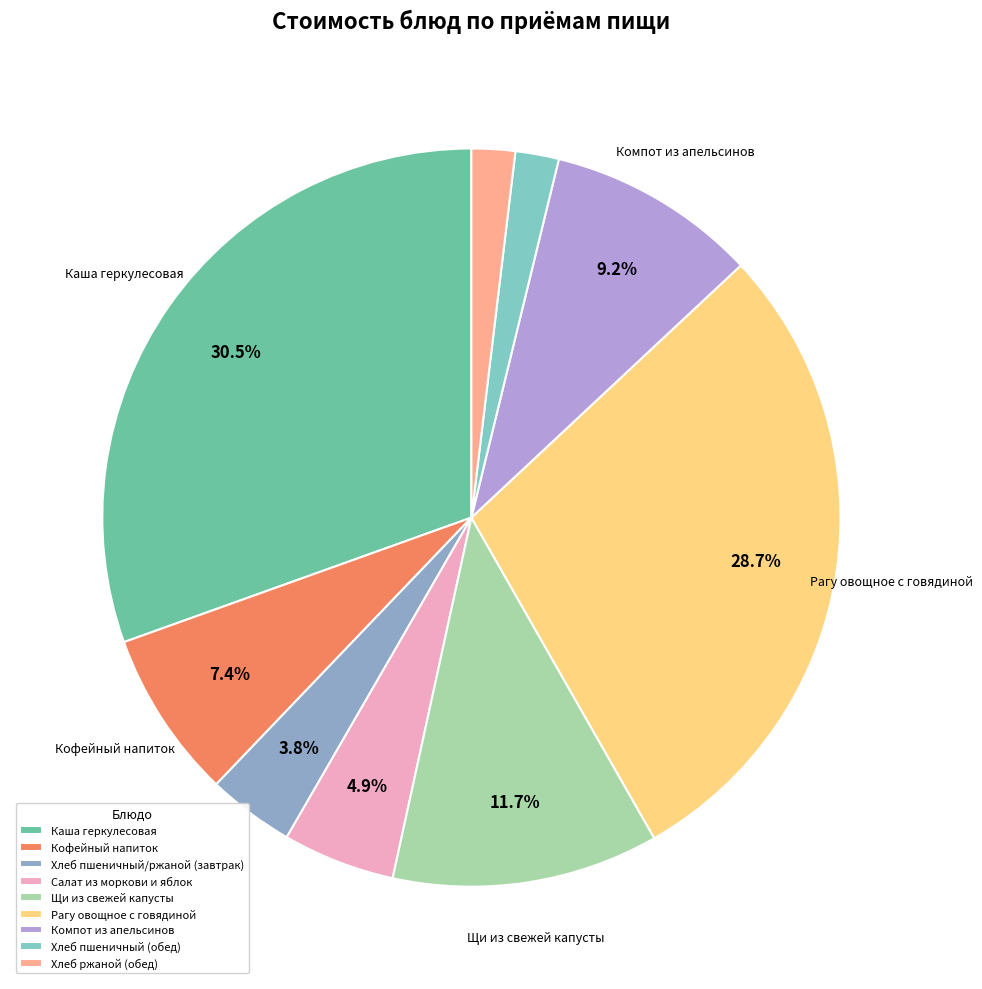

True or false: Хлеб ржаной (обед) accounts for 1% of the total.

False